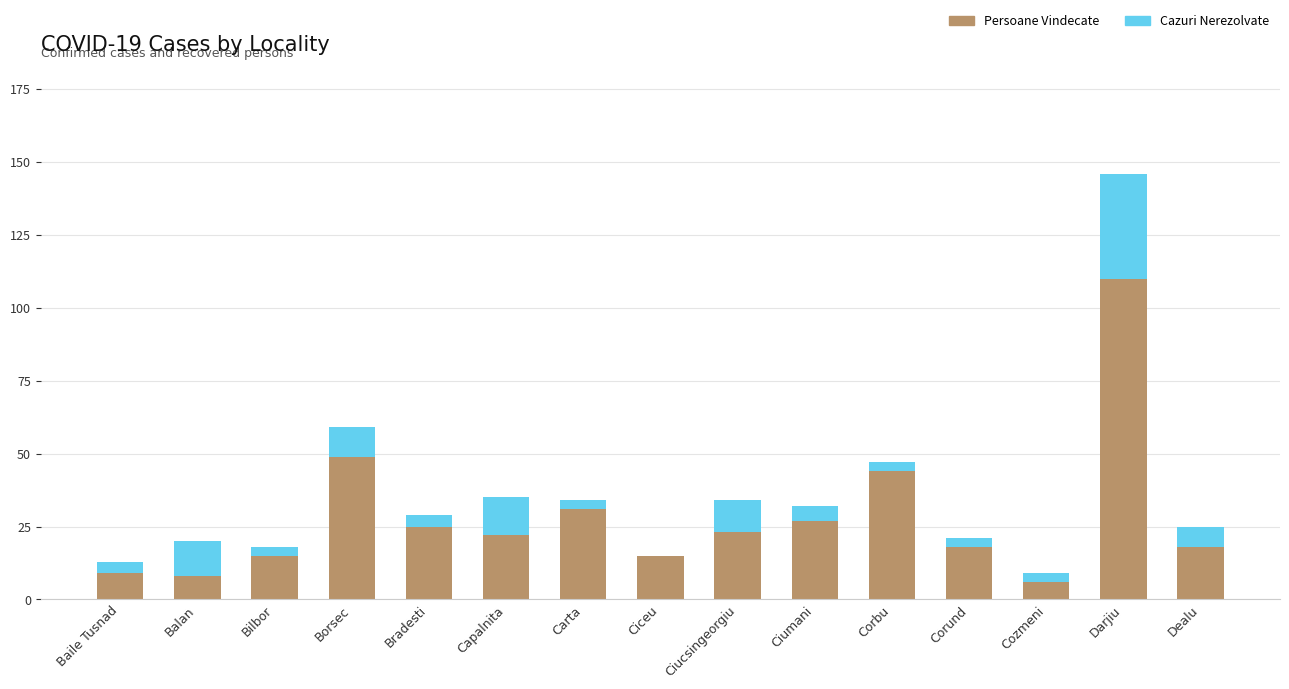

What is the maximum value for Persoane Vindecate?

110